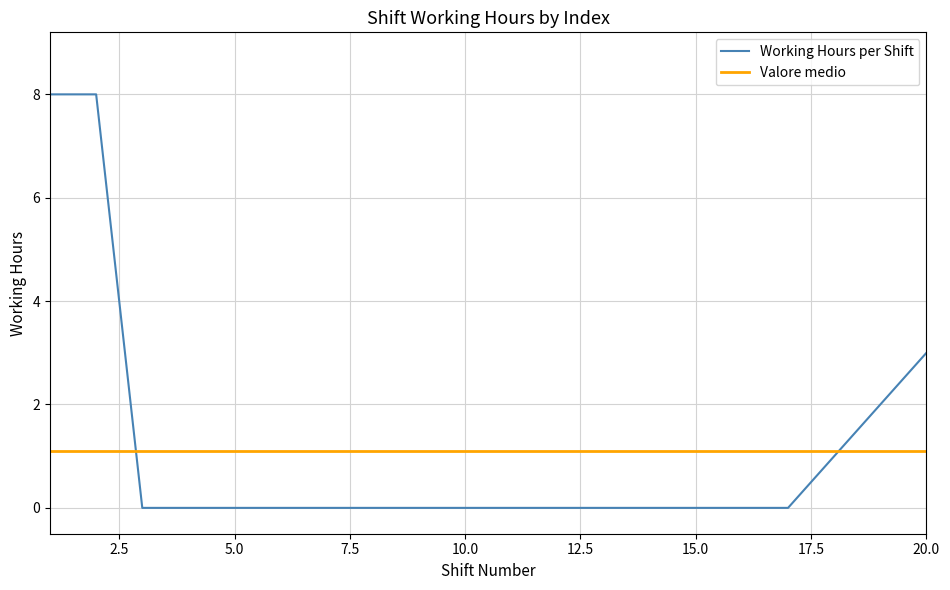

Reading left to right, transcribe all the data shown in this chart.

1=8	2=8	3=0	4=0	5=0	6=0	7=0	8=0	9=0	10=0	11=0	12=0	13=0	14=0	15=0	16=0	17=0	18=1	19=2	20=3